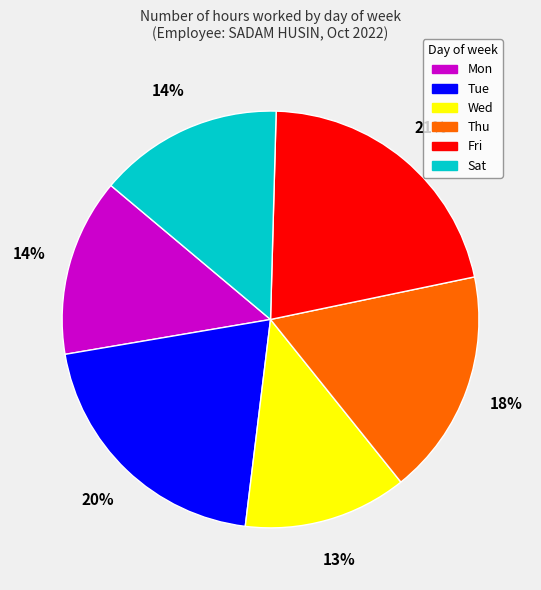

What percentage is the Thu slice, to the nearest percent?

18%